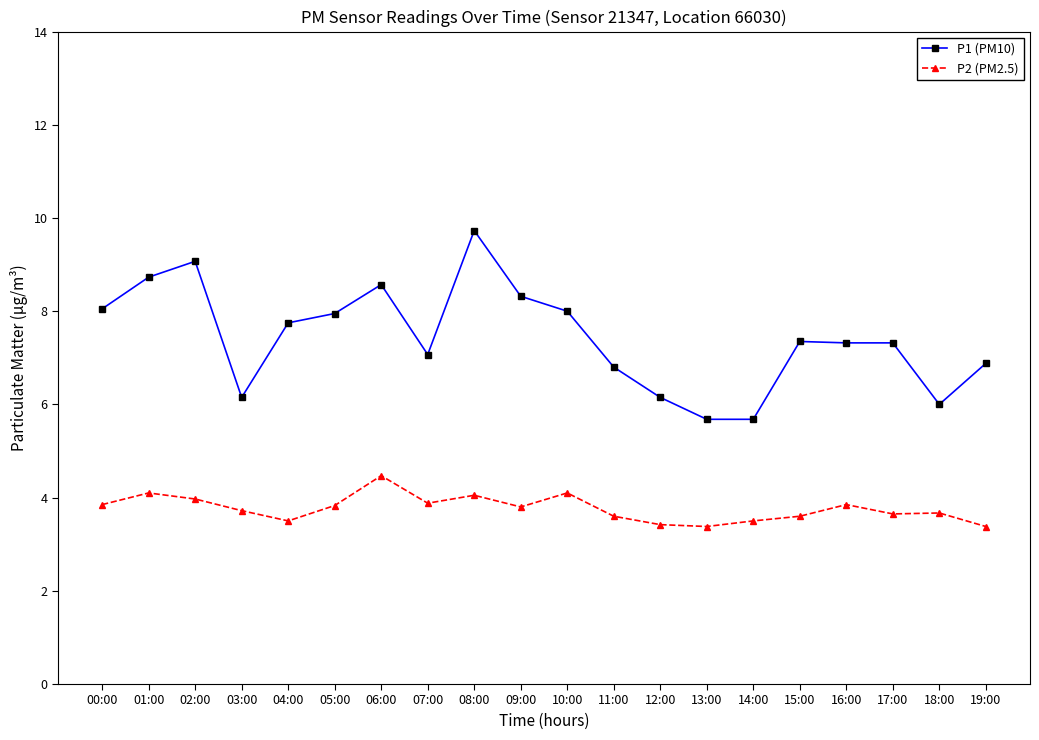

Where does the P1 (PM10) series first go above 7?

00:00